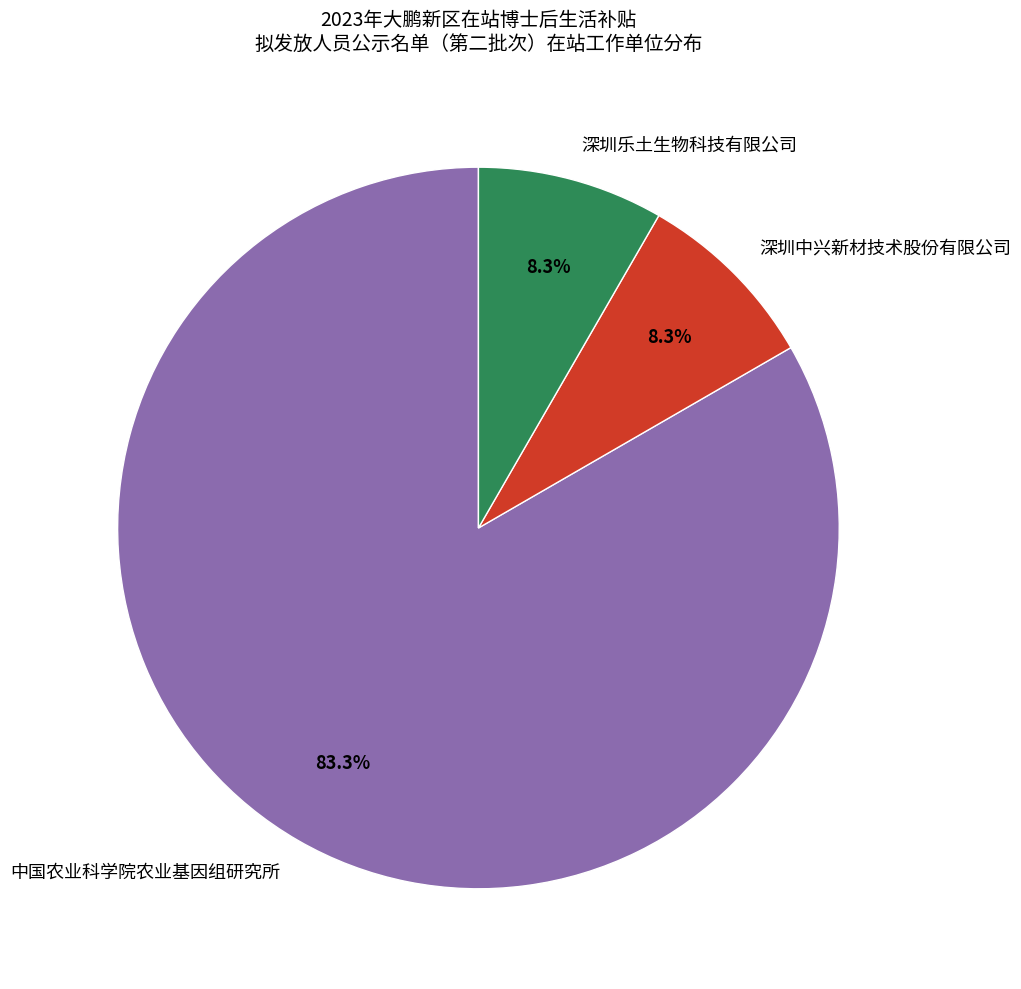

True or false: 深圳乐土生物科技有限公司 accounts for 3% of the total.

False